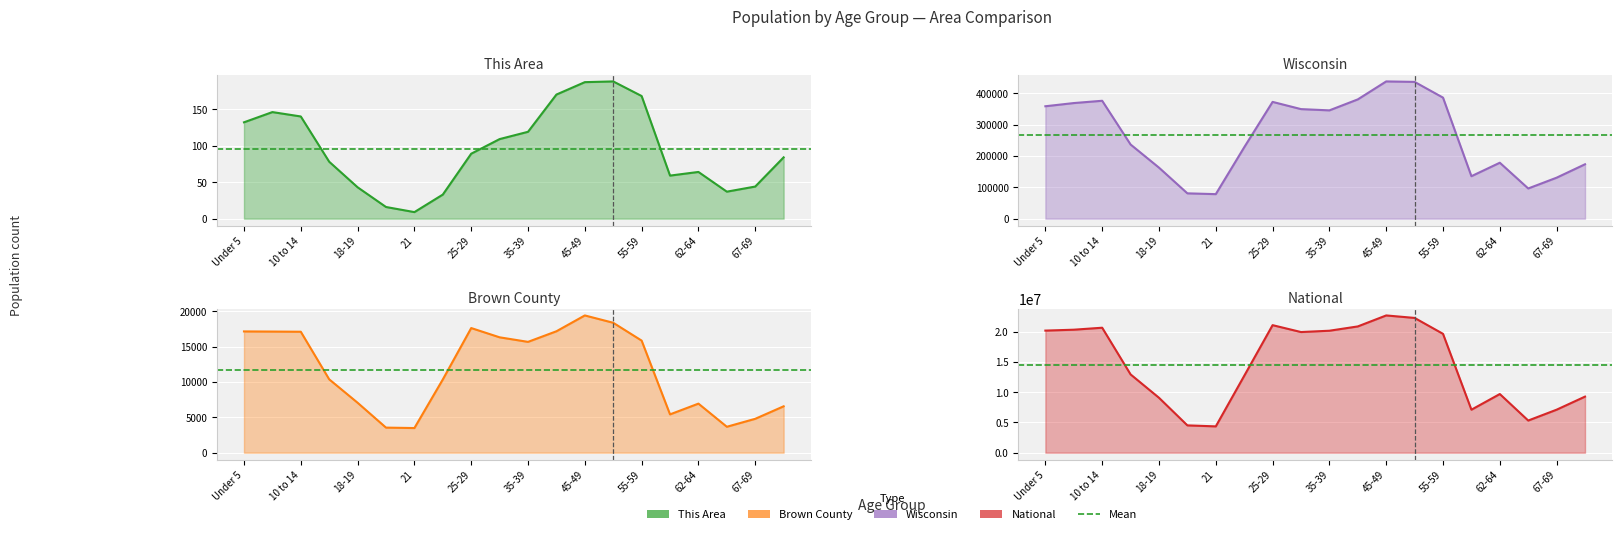

What is the label of the 12th point from the left?

40-44